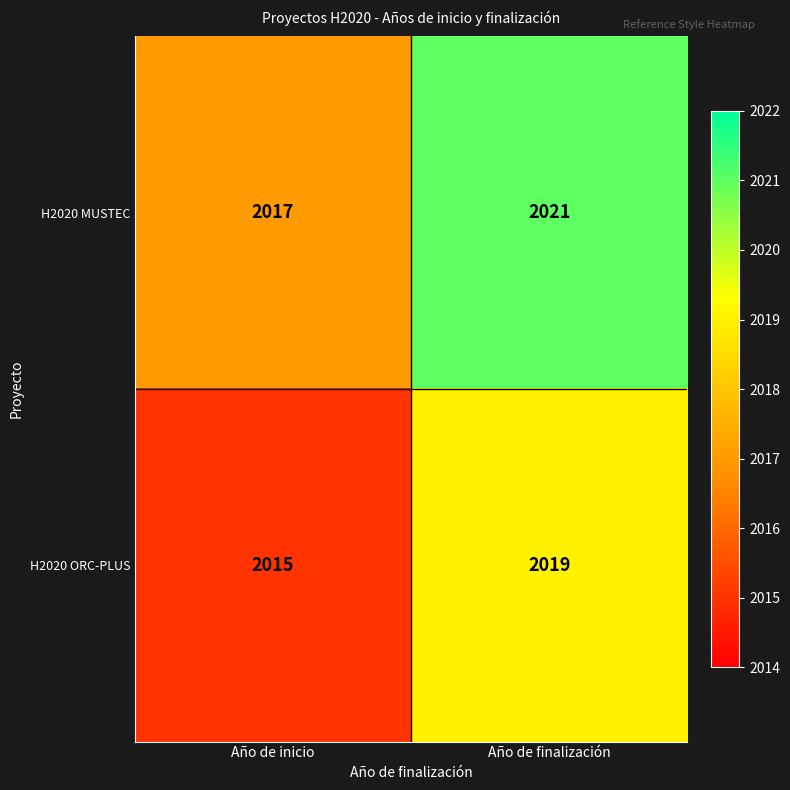

Read the H2020 MUSTEC value at Año de inicio.

2017